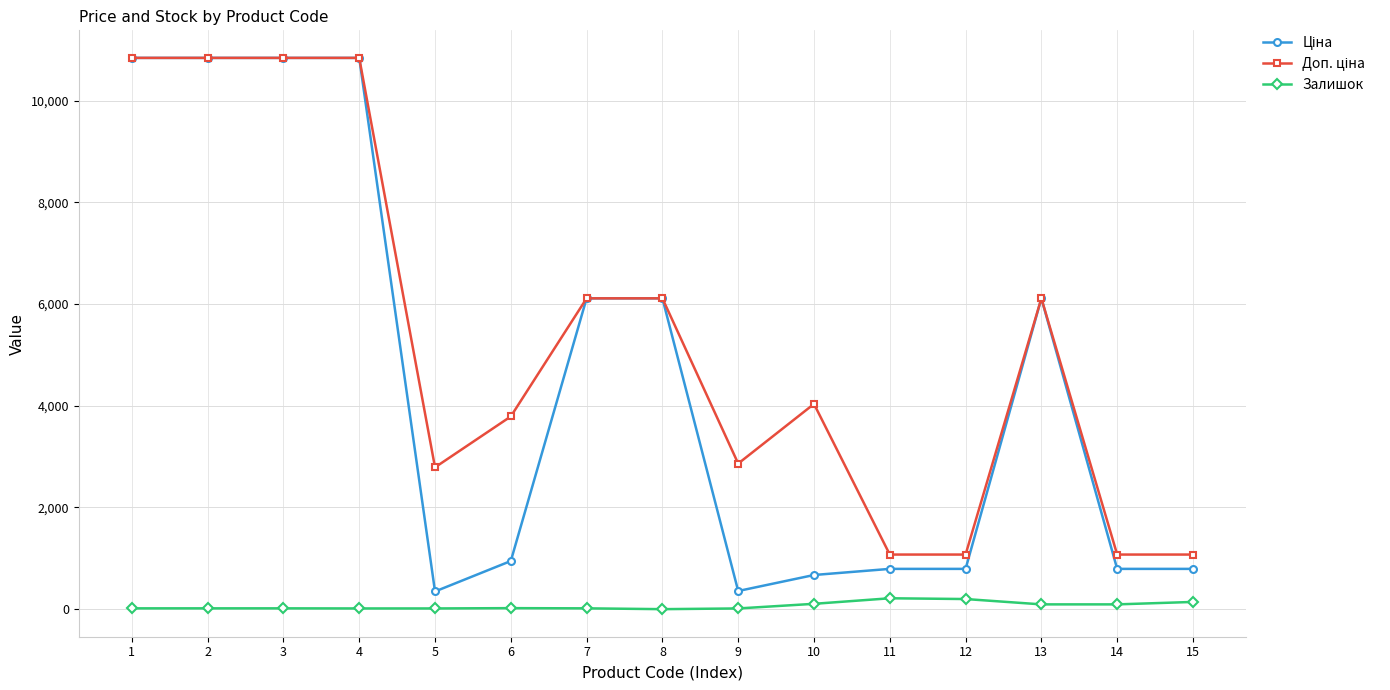

What is the greatest value displayed?

10840.1